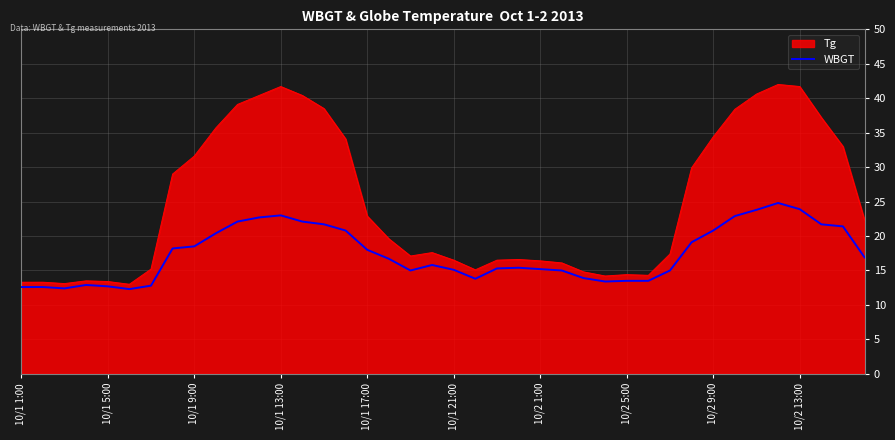

List the series in order of their peak value, highest first.

Tg, WBGT